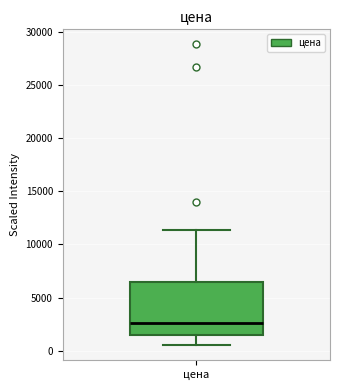

Transcribe this box plot: give where the median line is, the range the box spans, and where the two whiskers end, as read against the y-axis. The values are not printed on the chart, so give them approximately, as read against the axis.

median 2500, box 1500 to 6500, whiskers 500 to 11500